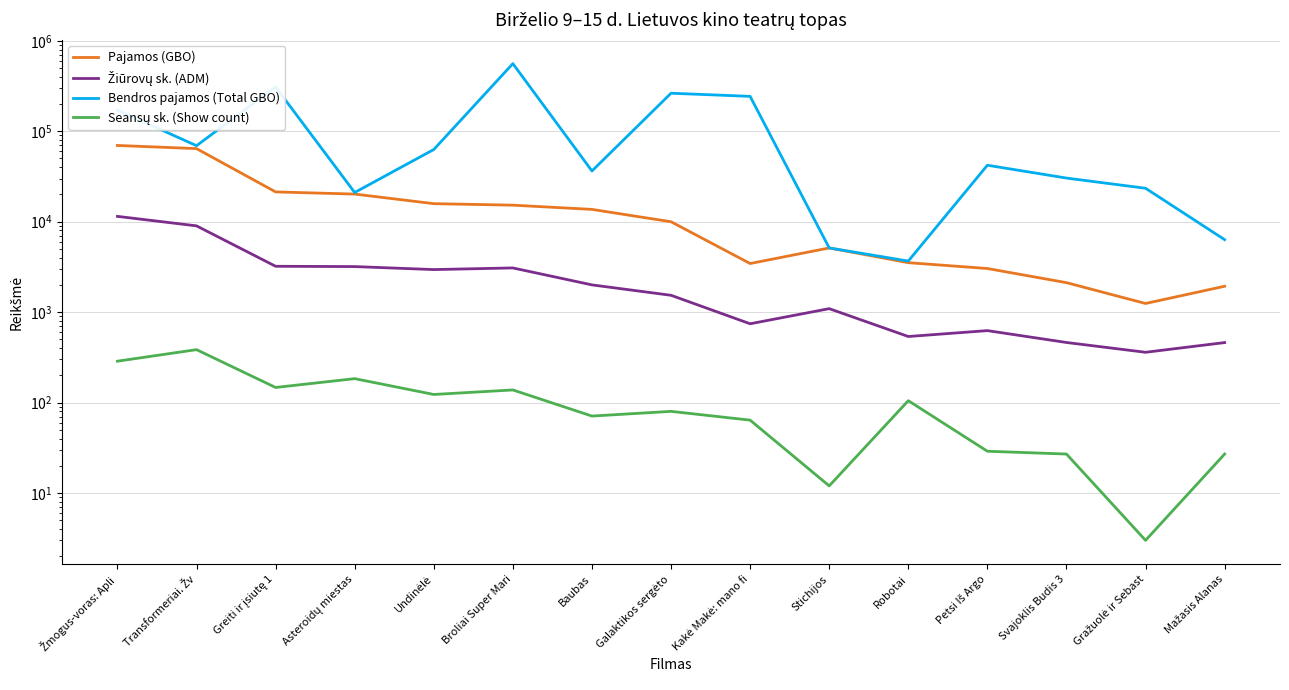

Which category has the highest value in the Pajamos (GBO) series?

Žmogus-voras: Apli